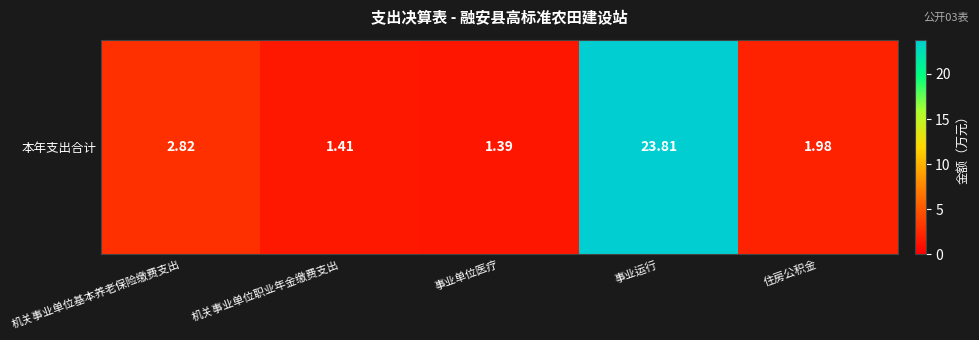

Approximately how many times larger is the value at 机关事业单位职业年金缴费支出 compared to 机关事业单位基本养老保险缴费支出?

0.5